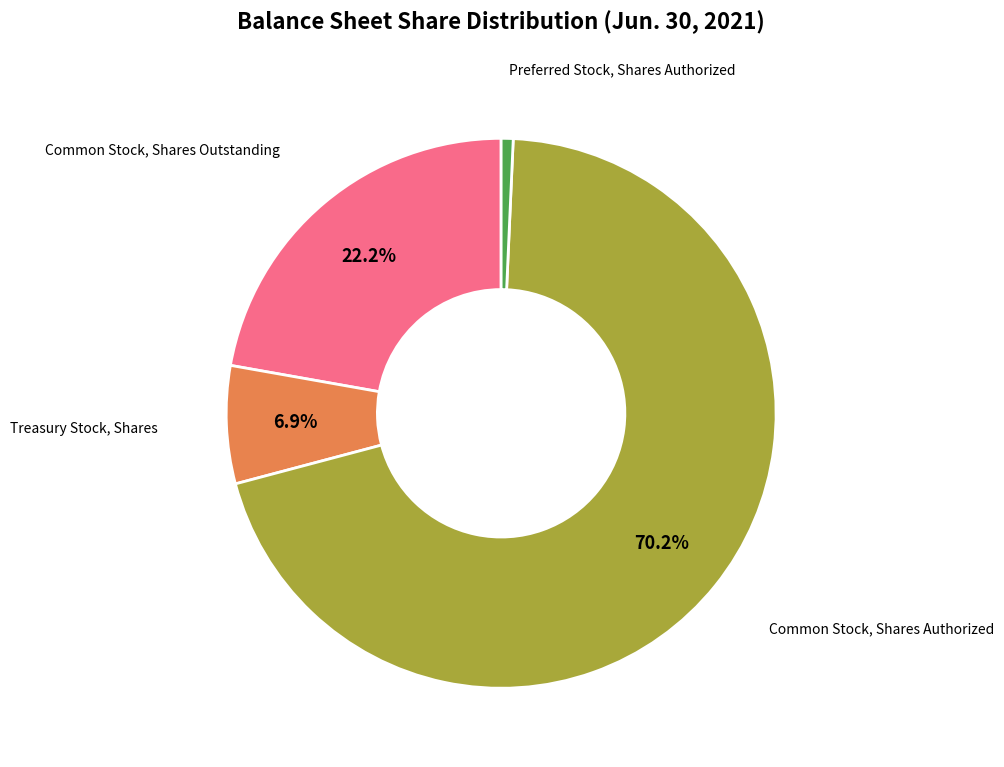

How many segments does this pie chart have?

4